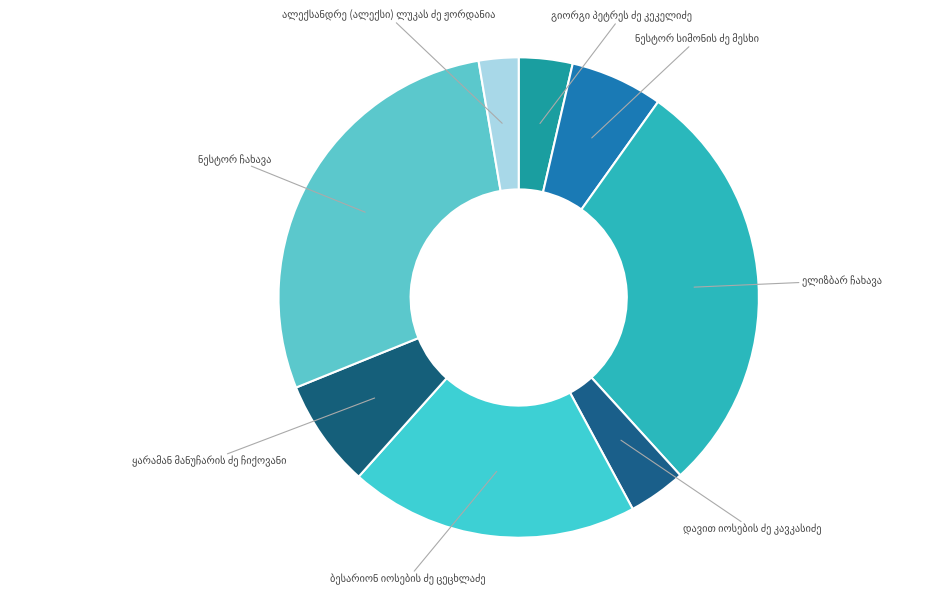

How many segments does this pie chart have?

8